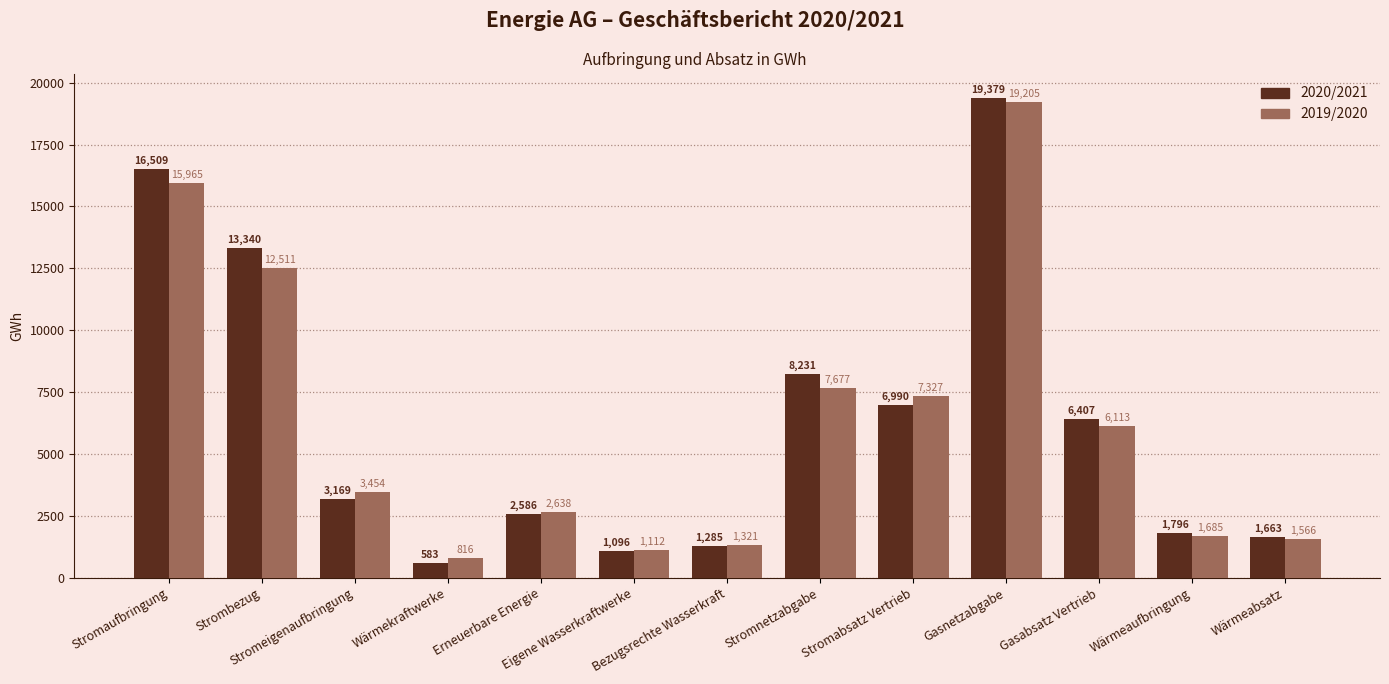

At how many categories does at least one series exceed 17740?

1